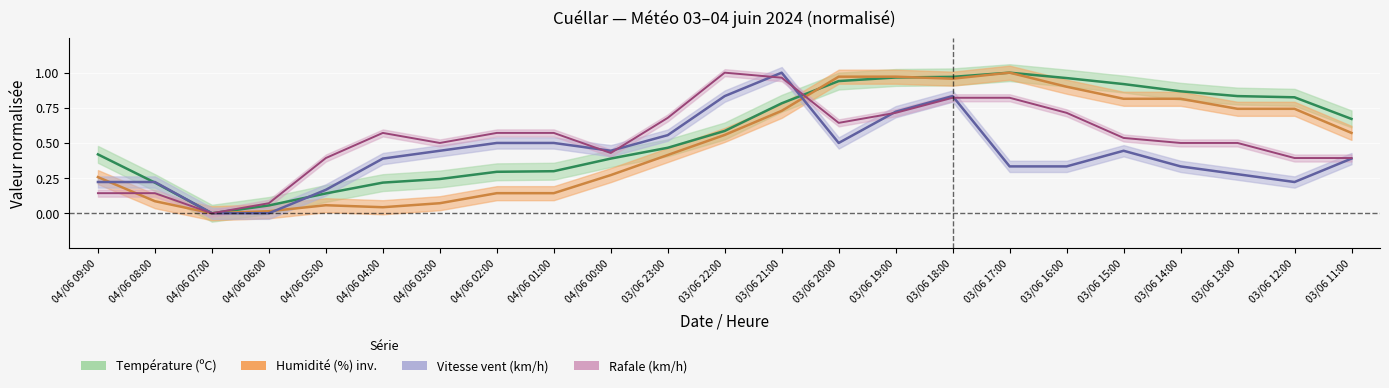

True or false: Vitesse du vent (km/h) and Humidité (%) cross at least once.

True